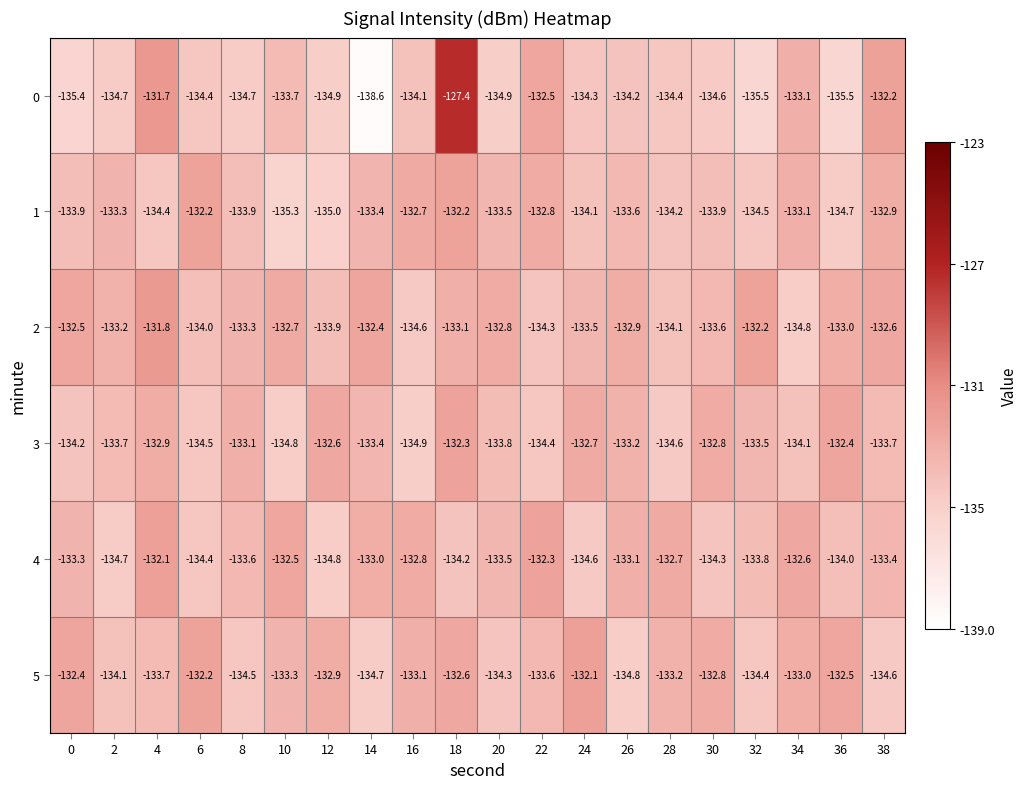

What is the sum of the 1 values at 10 and 6?

-267.5